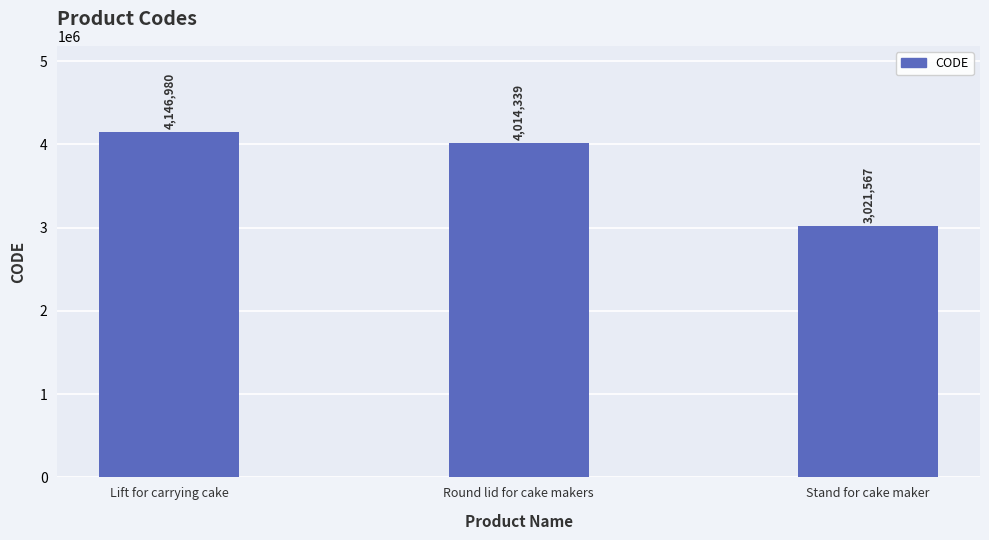

What is the change in value from Lift for carrying cake to Stand for cake maker?

-1125413